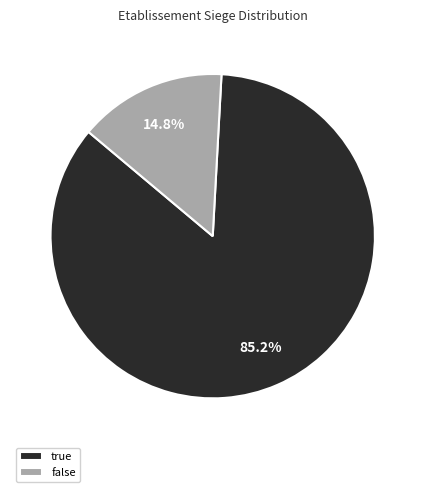

What is the total percentage of false and true?

100.0%